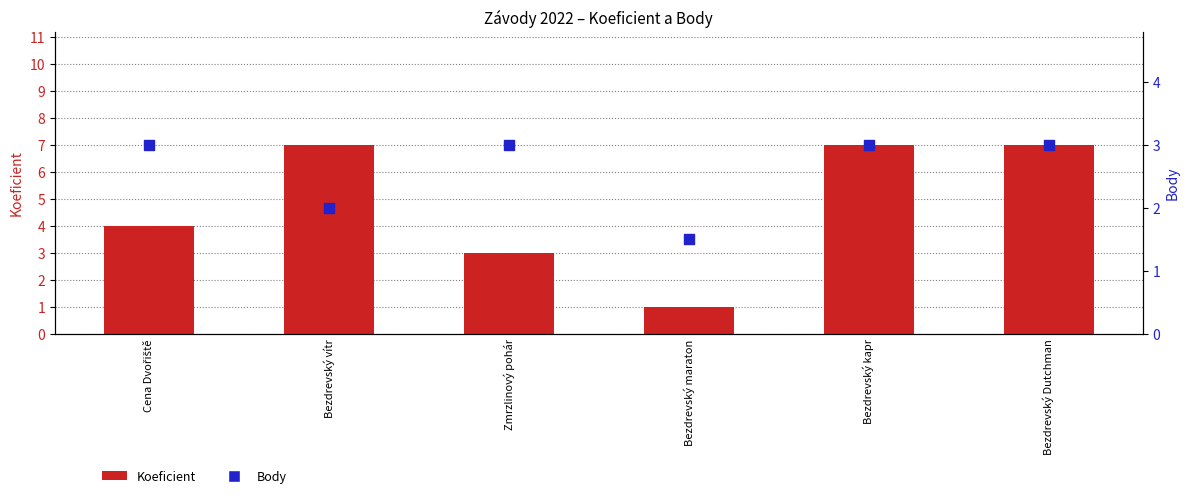

At which category is the sum across all series the highest?

Bezdrevský kapr